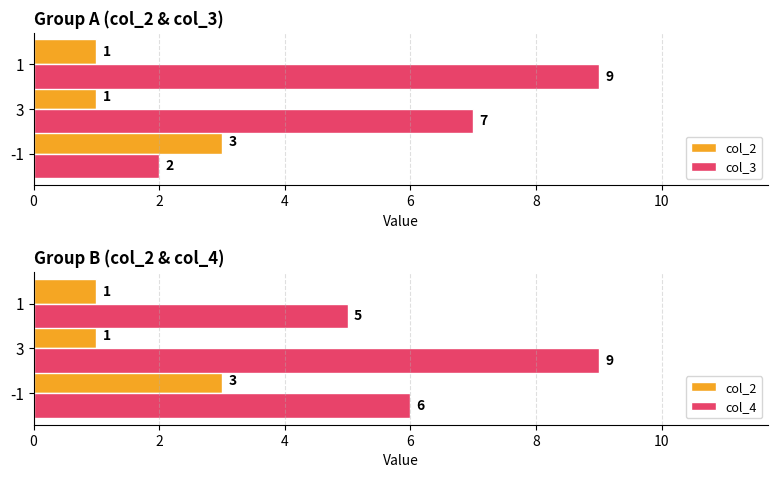

Count the number of categories in the chart.

3